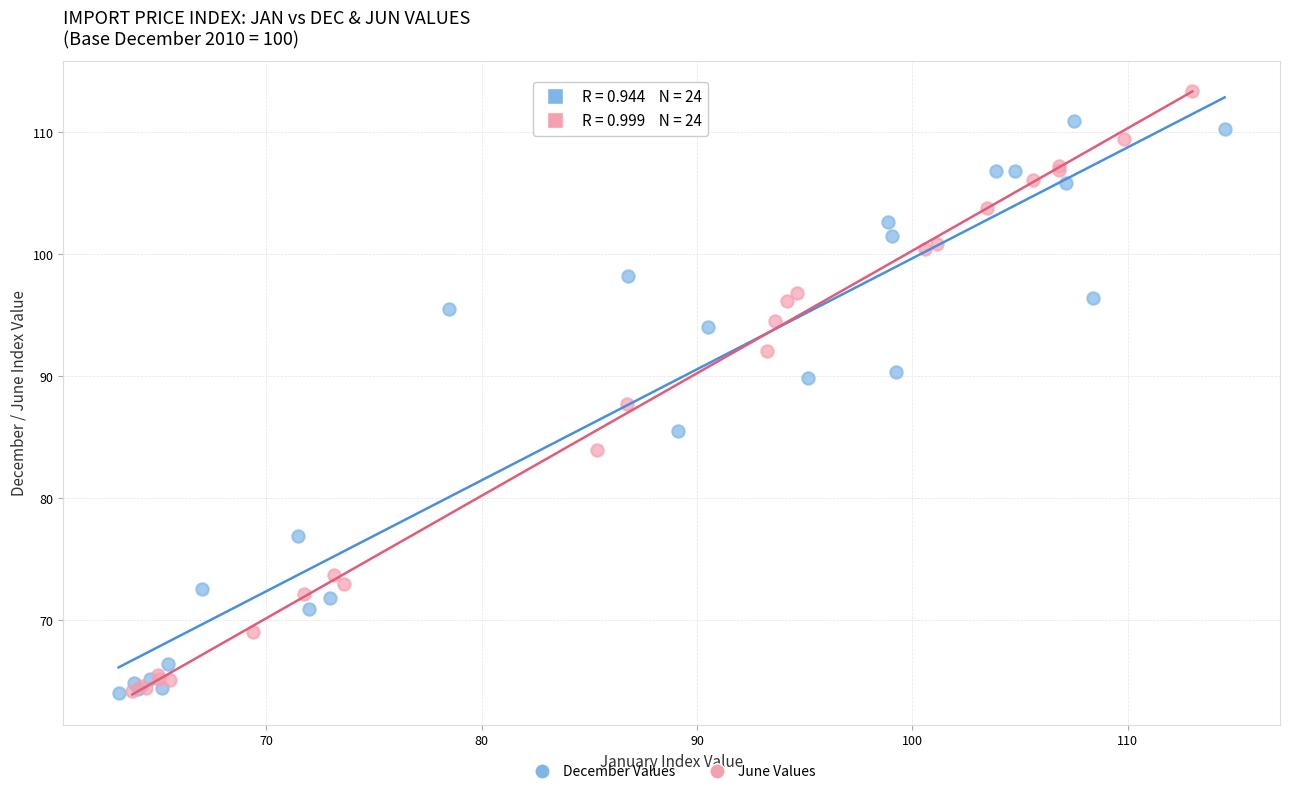

Which series reaches the maximum Y coordinate?

June Values